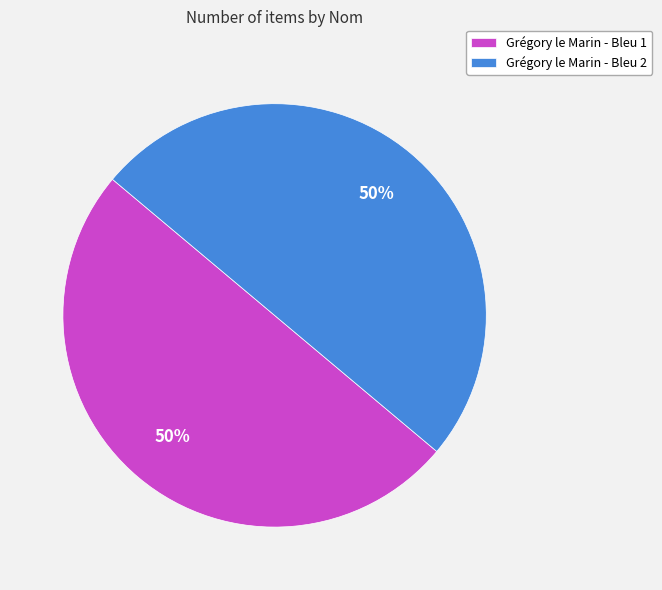

What is the ratio of the value at Grégory le Marin - Bleu 2 to the value at Grégory le Marin - Bleu 1?

1.0